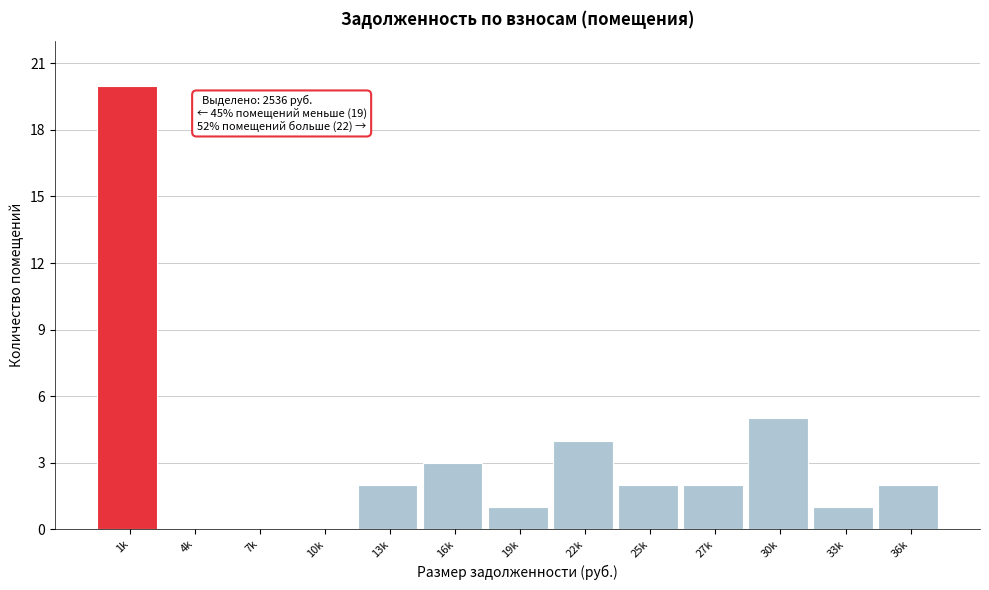

Reading left to right, extract all data points from this chart.

1k=20	4k=0	7k=0	10k=0	13k=2	16k=3	19k=1	22k=4	25k=2	27k=2	30k=5	33k=1	36k=2